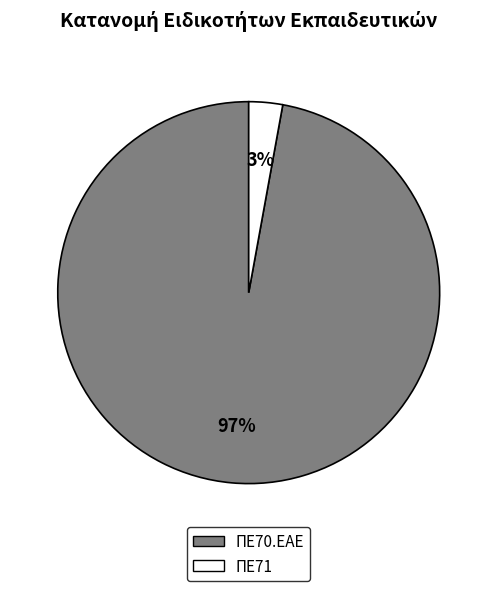

What percentage is the ΠΕ70.ΕΑΕ slice, to the nearest percent?

97%